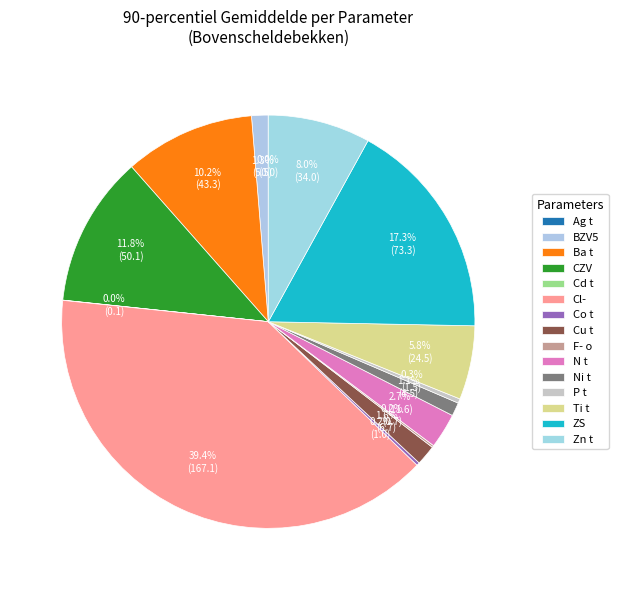

Which slice is the smallest?

Ag t